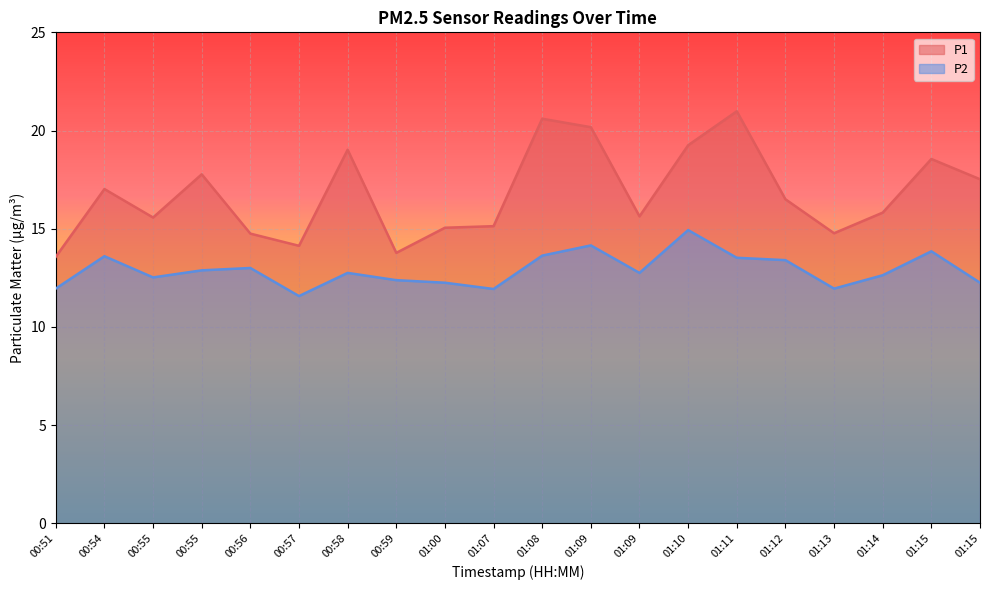

What are all the series names shown in the legend?

P1, P2